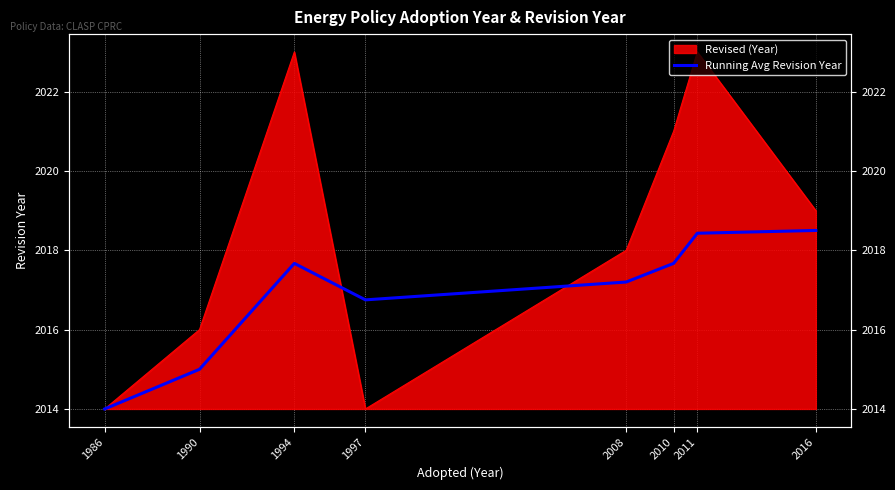

The chart shows a value of 928.5 at 2008. True or false?

False